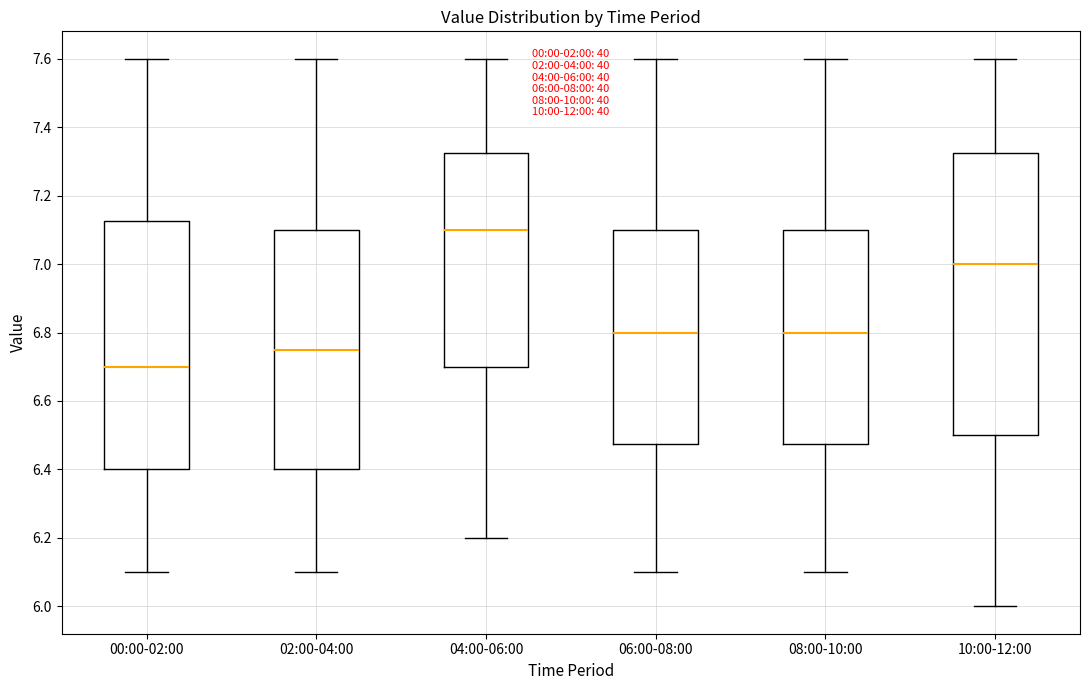

Comparing the boxes themselves (not the whiskers), which one is the tallest?

10:00-12:00